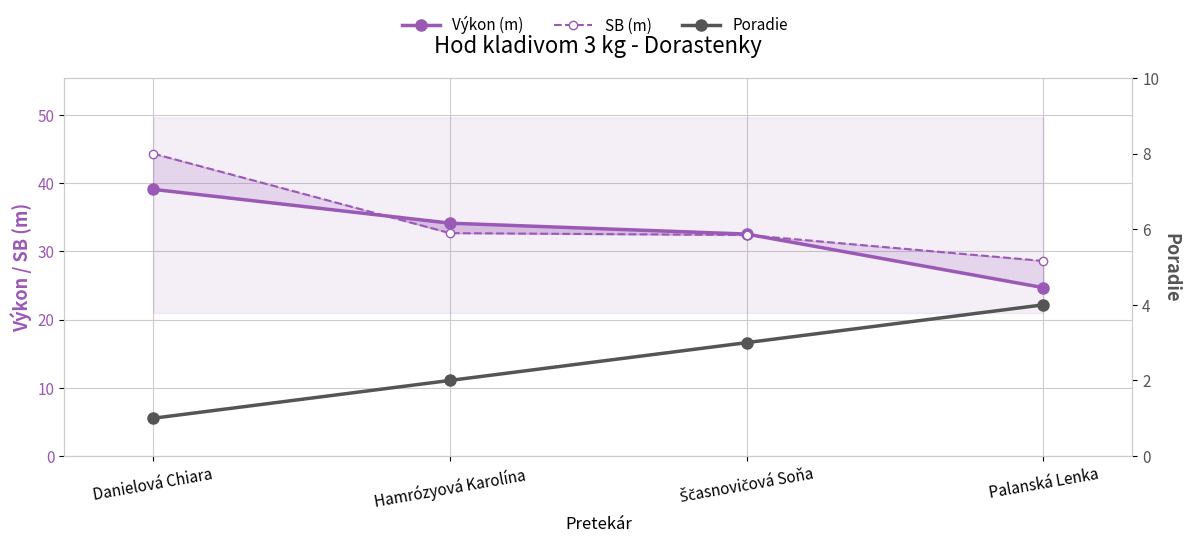

What is the difference between the Poradie values at Hamrózyová Karolína and Palanská Lenka?

2.0